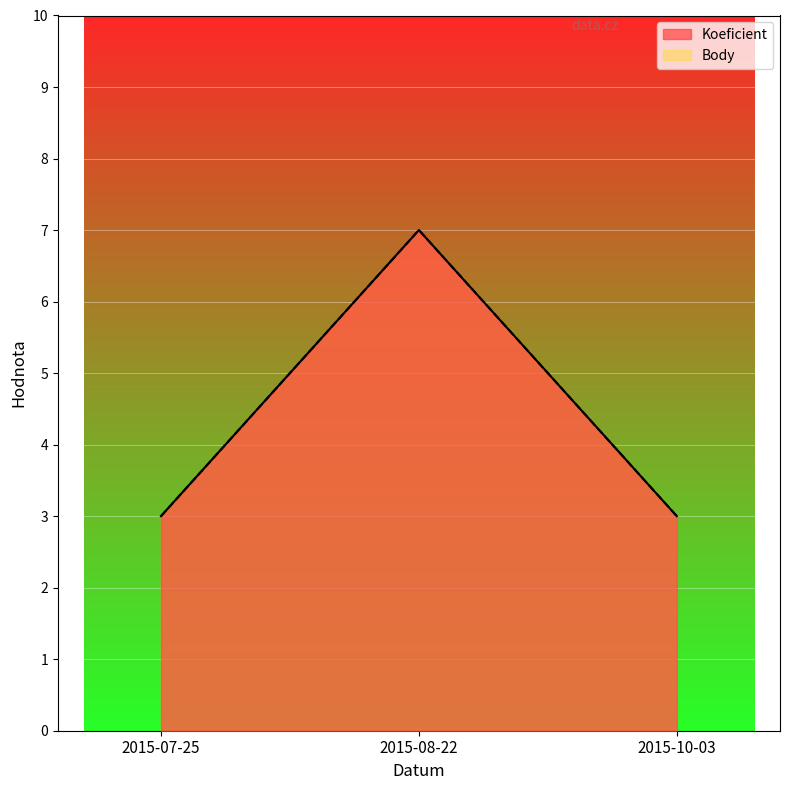

What is the label of the 2nd point from the right?

2015-08-22